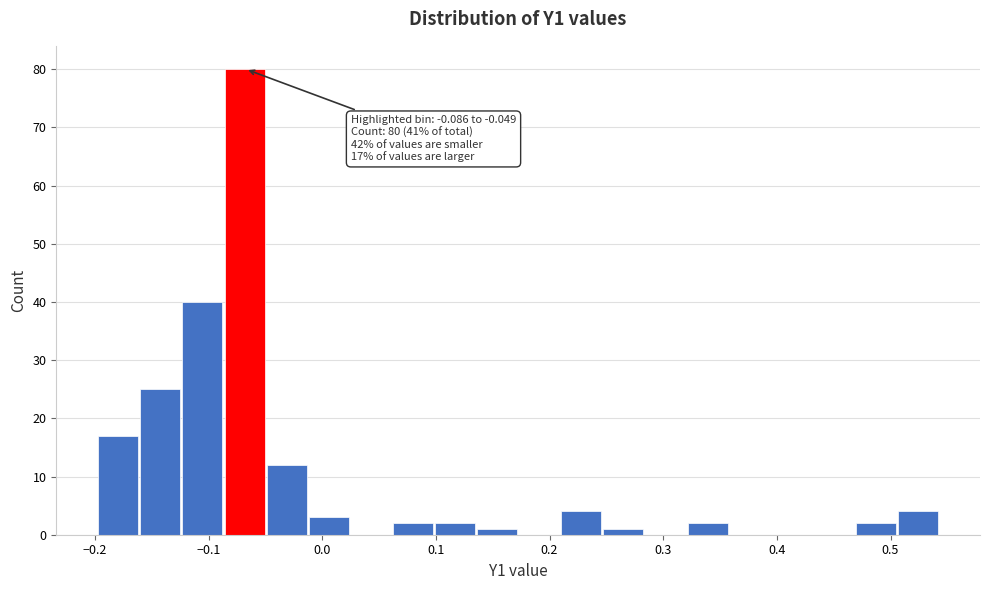

Read against the x-axis, roughly where is the centre of the tallest bar?

-0.07